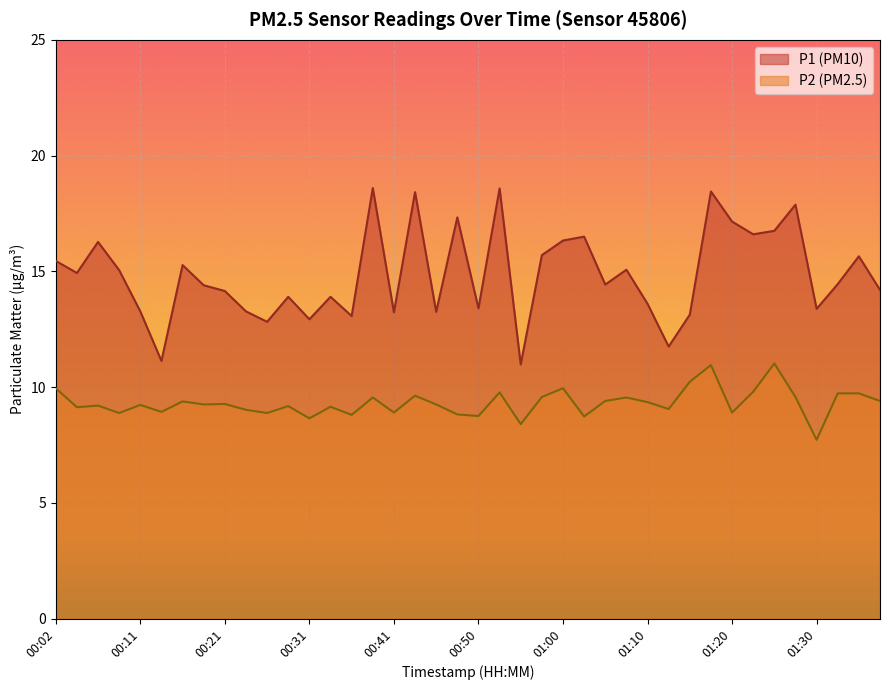

What position from the left is 00:31?

13